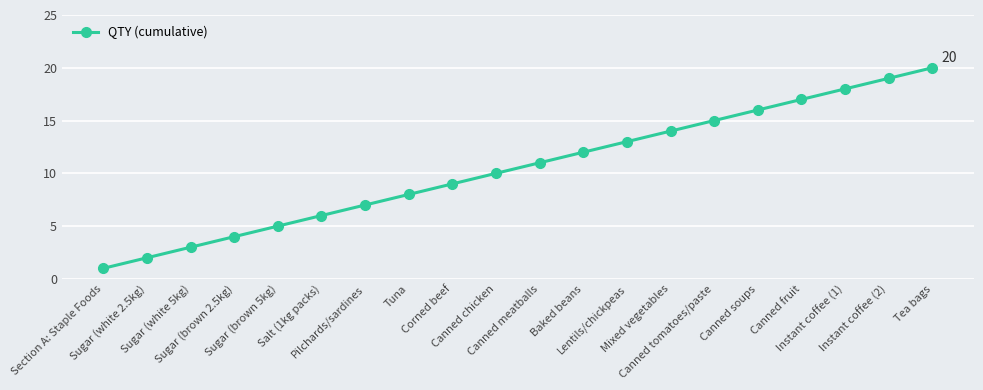

True or false: the data shows 14 at Mixed vegetables.

True